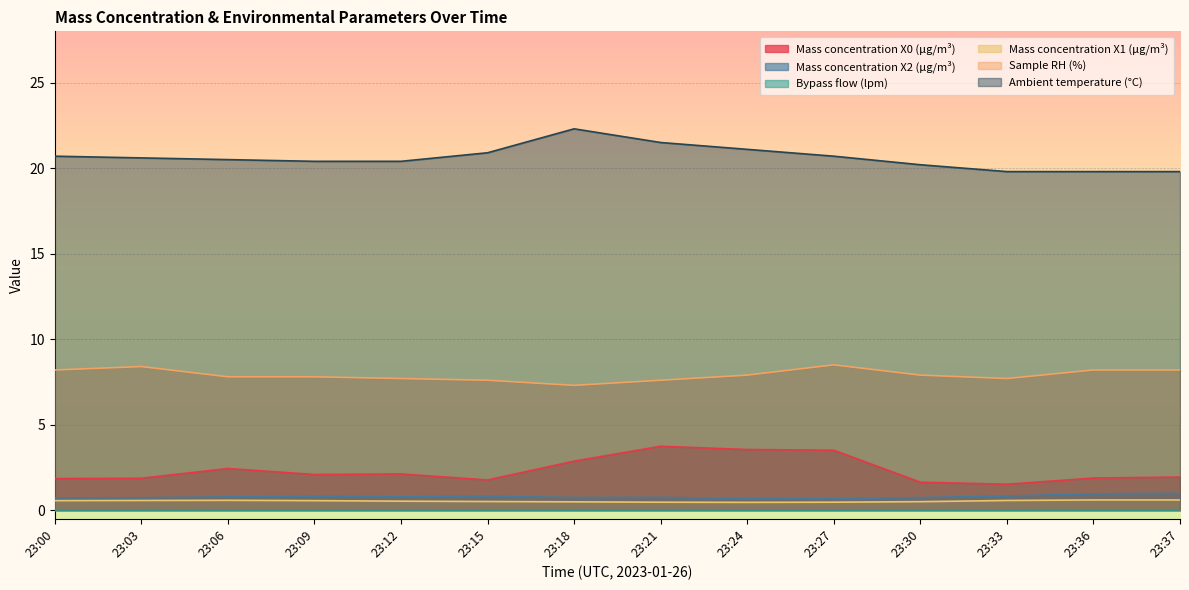

True or false: Mass concentration X0 (μg/m³) and Ambient temperature (°C) cross at least once.

False